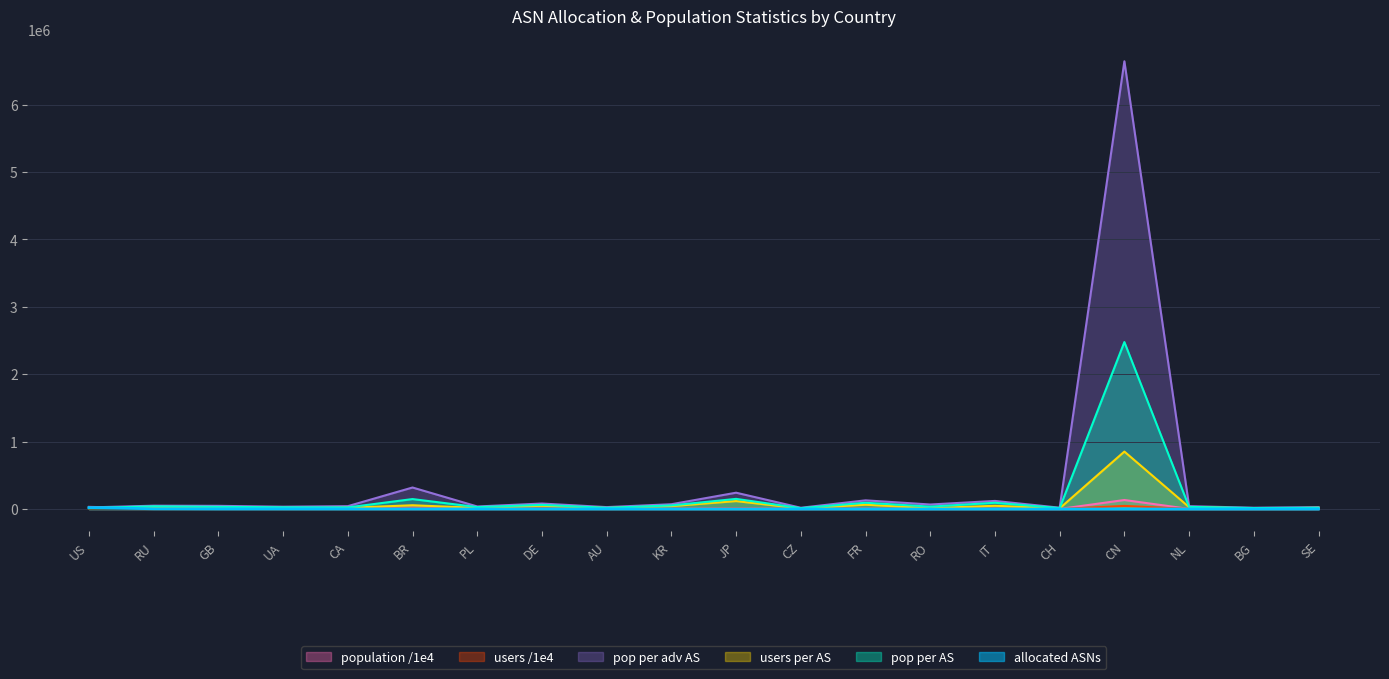

What is the difference between the second highest and second lowest values in the pop per adv AS series?

300151.0